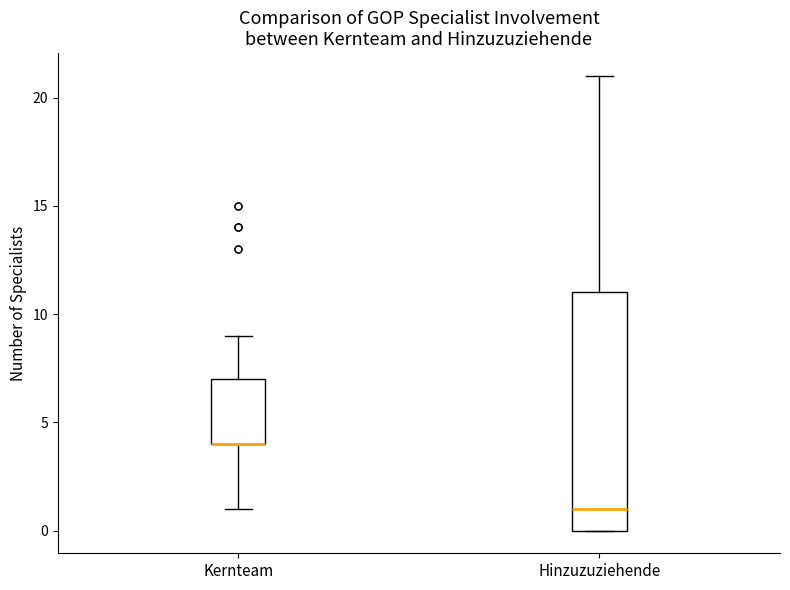

Comparing the boxes themselves (not the whiskers), which one is the tallest?

Hinzuzuziehende